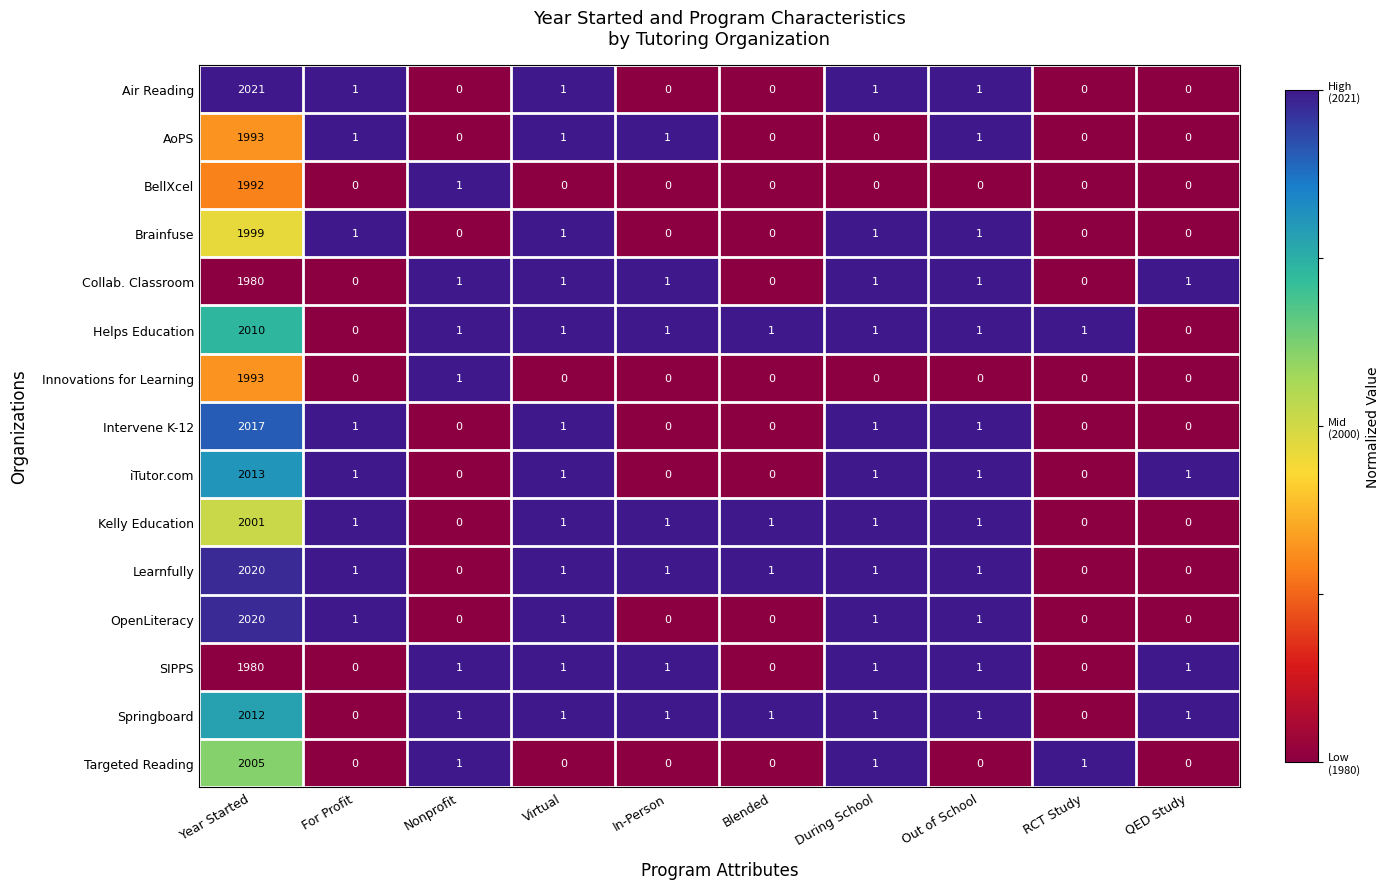

The value of iTutor.com at RCT Study is 1109. True or false?

False